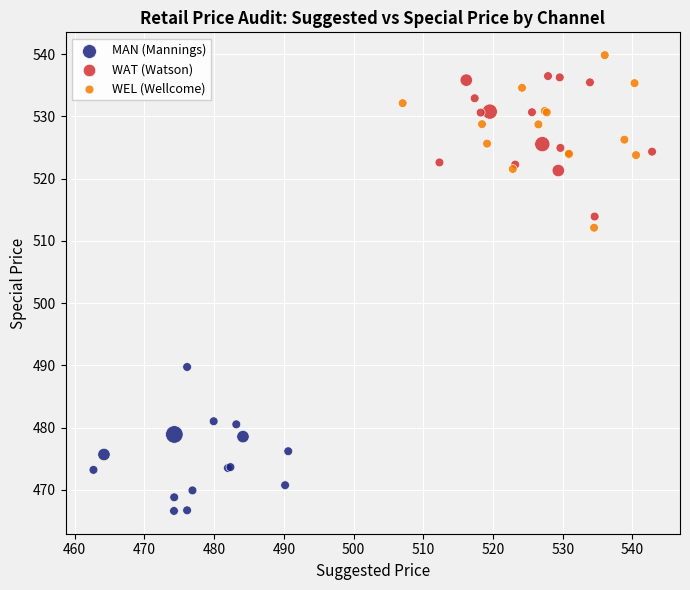

Which series reaches the minimum Y coordinate?

MAN (Mannings)